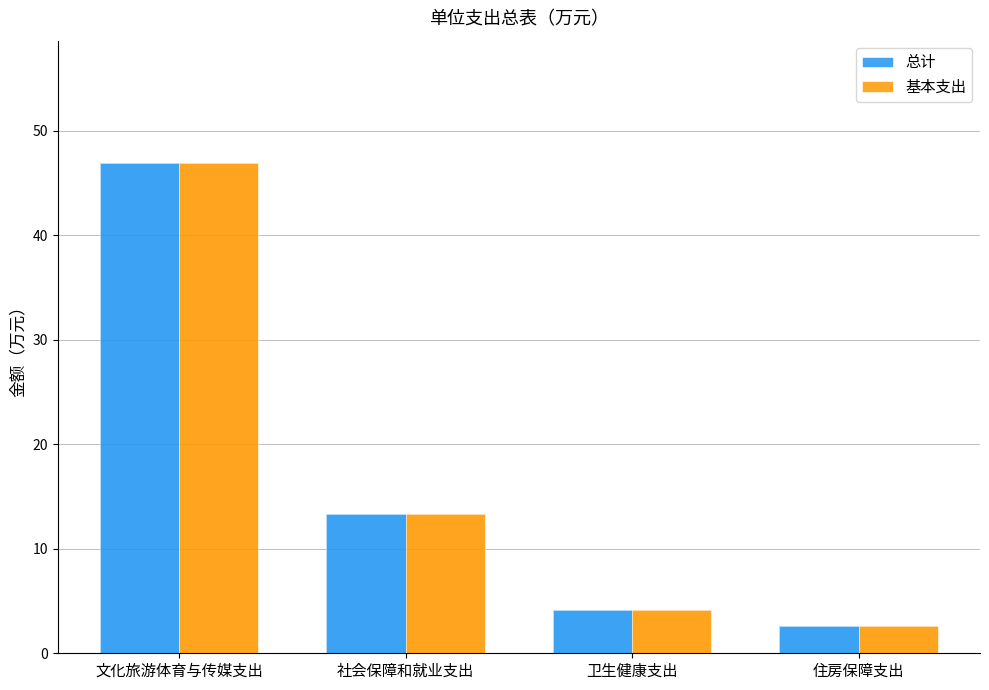

Which category has the highest value in the 基本支出 series?

文化旅游体育与传媒支出